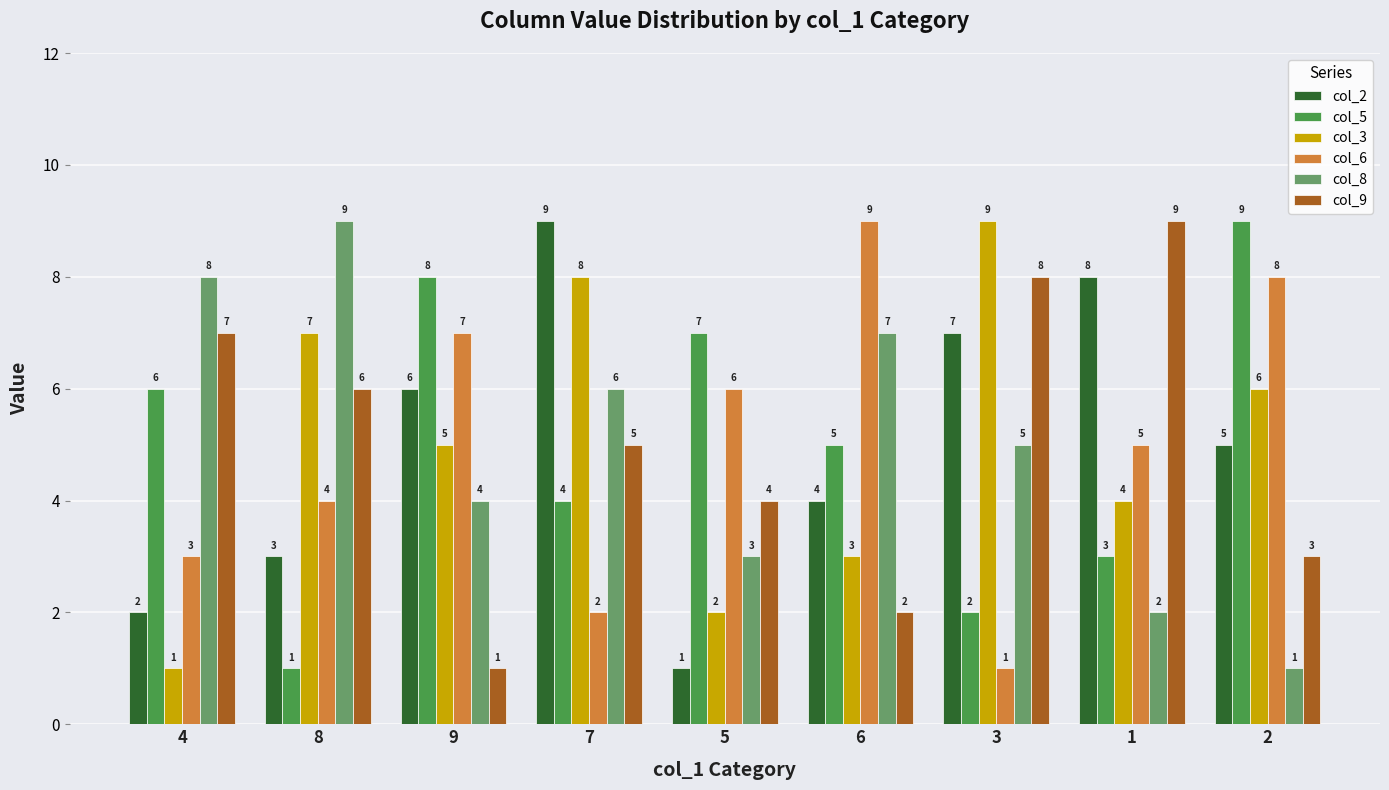

At which label does col_6 first exceed 5?

9